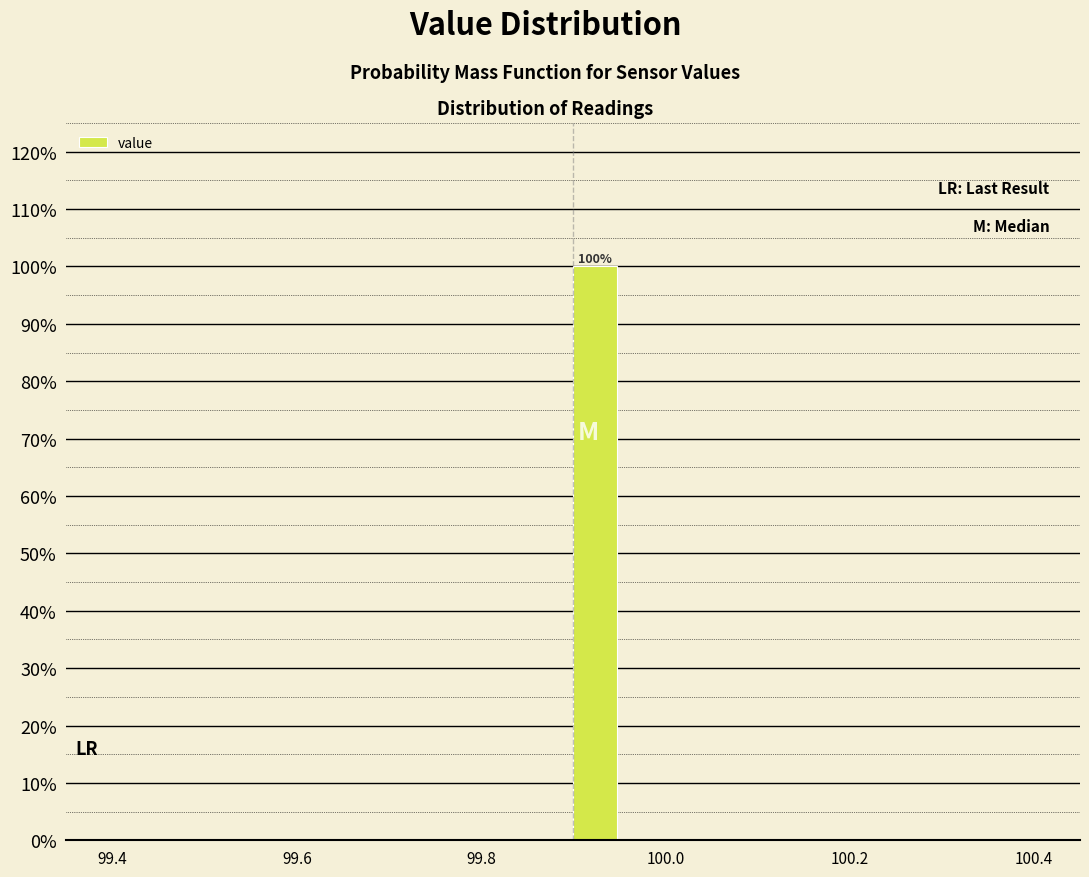

Read against the x-axis, roughly where is the centre of the tallest bar?

99.92